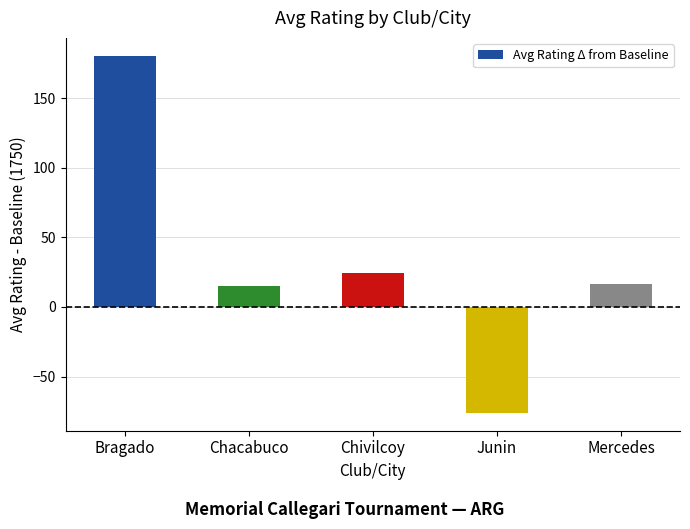

How many data points are above 16?

3